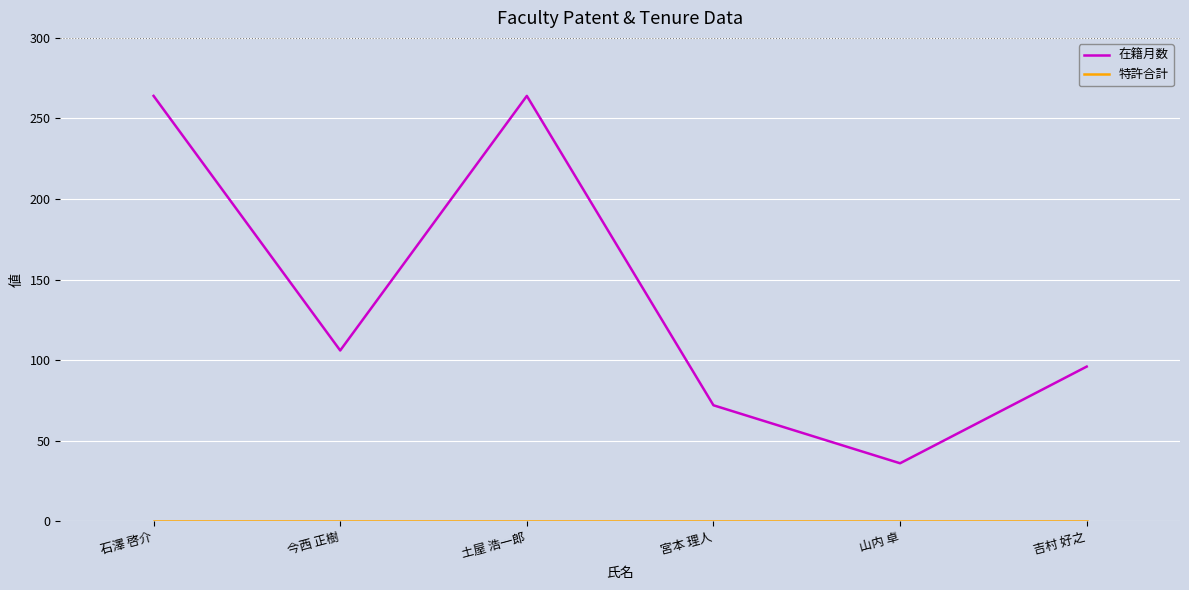

Does the chart have visible grid lines?

Yes